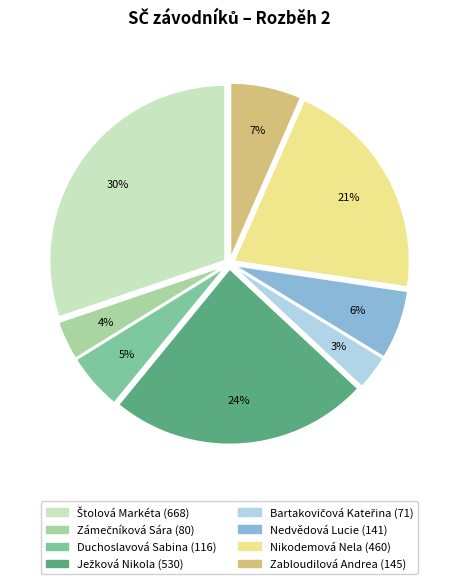

Does any single category account for the majority?

No